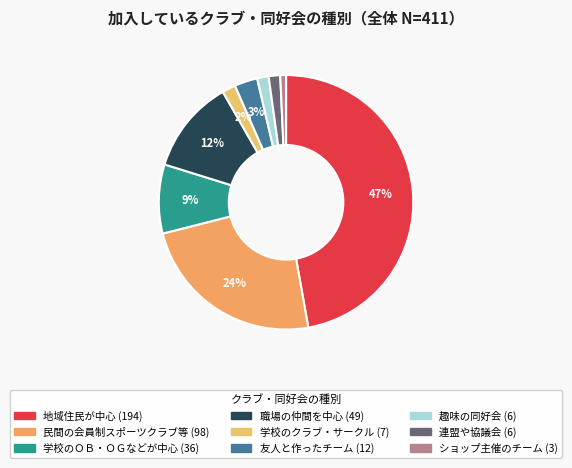

Combined, do 趣味の同好会 and 友人と作ったチーム account for over 50%?

No